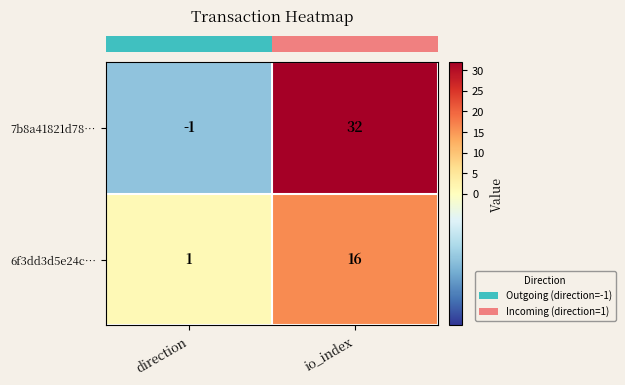

Reading left to right, transcribe all the data shown in this chart.

7b8a41821d78…: -1	32
6f3dd3d5e24c…: 1	16